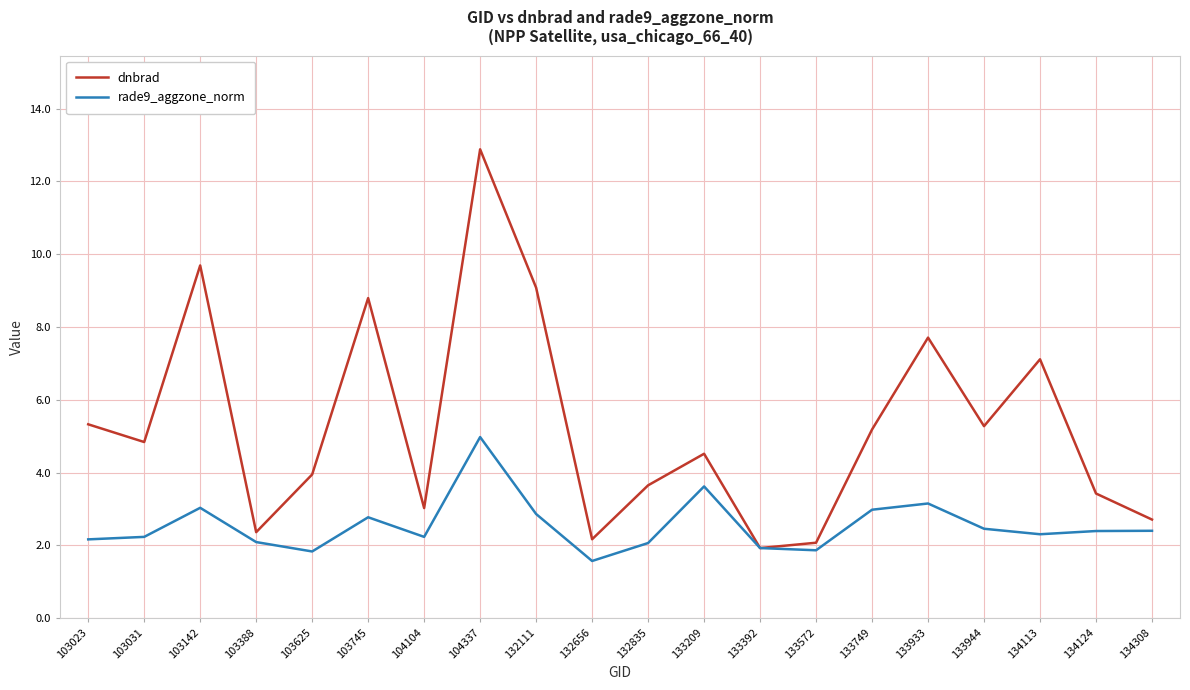

Read the dnbrad value at 134308.

2.7